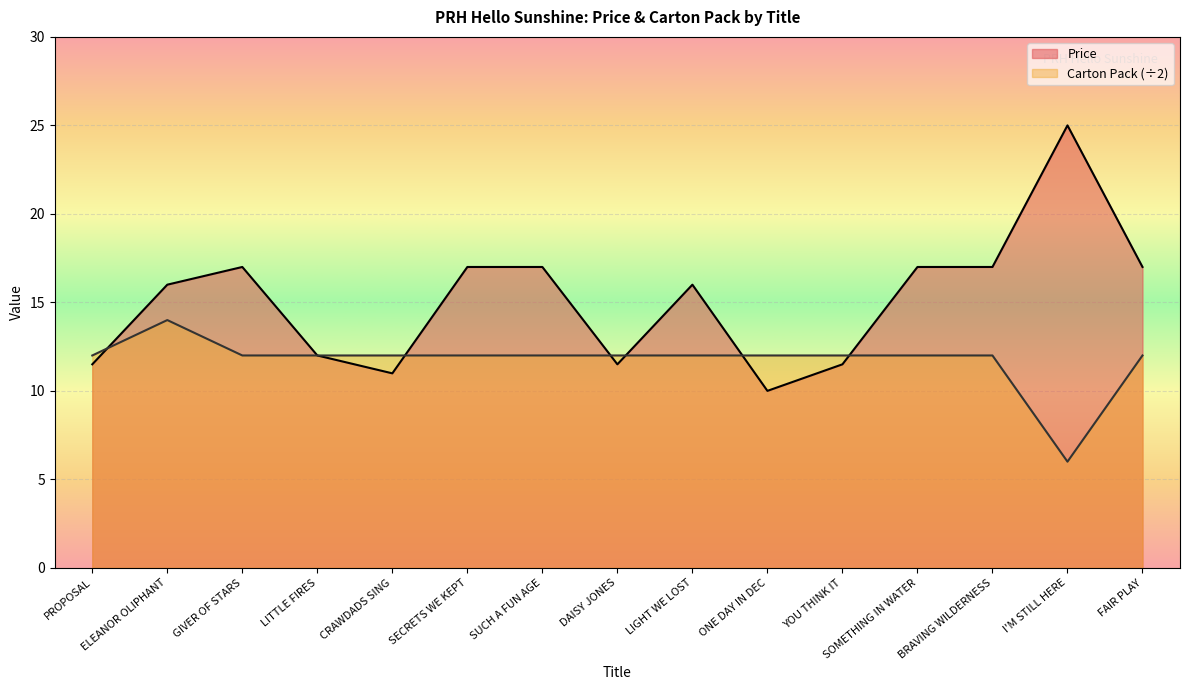

What is the sum of the Price values at YOU THINK IT and CRAWDADS SING?

22.5